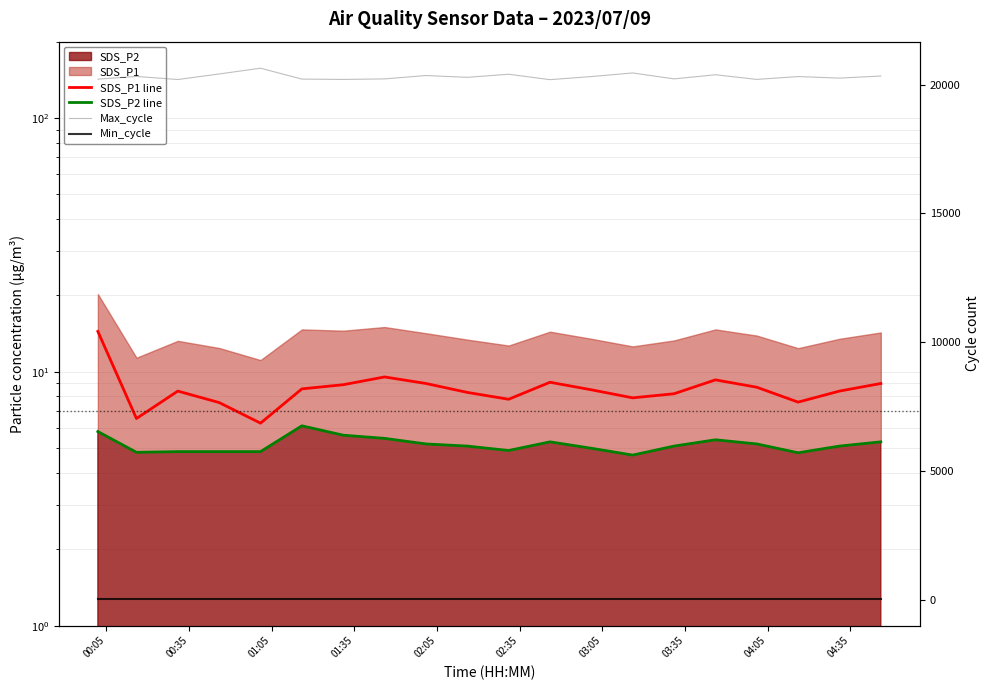

What is the difference between the maximum and minimum values in the Max_cycle series?

444.0